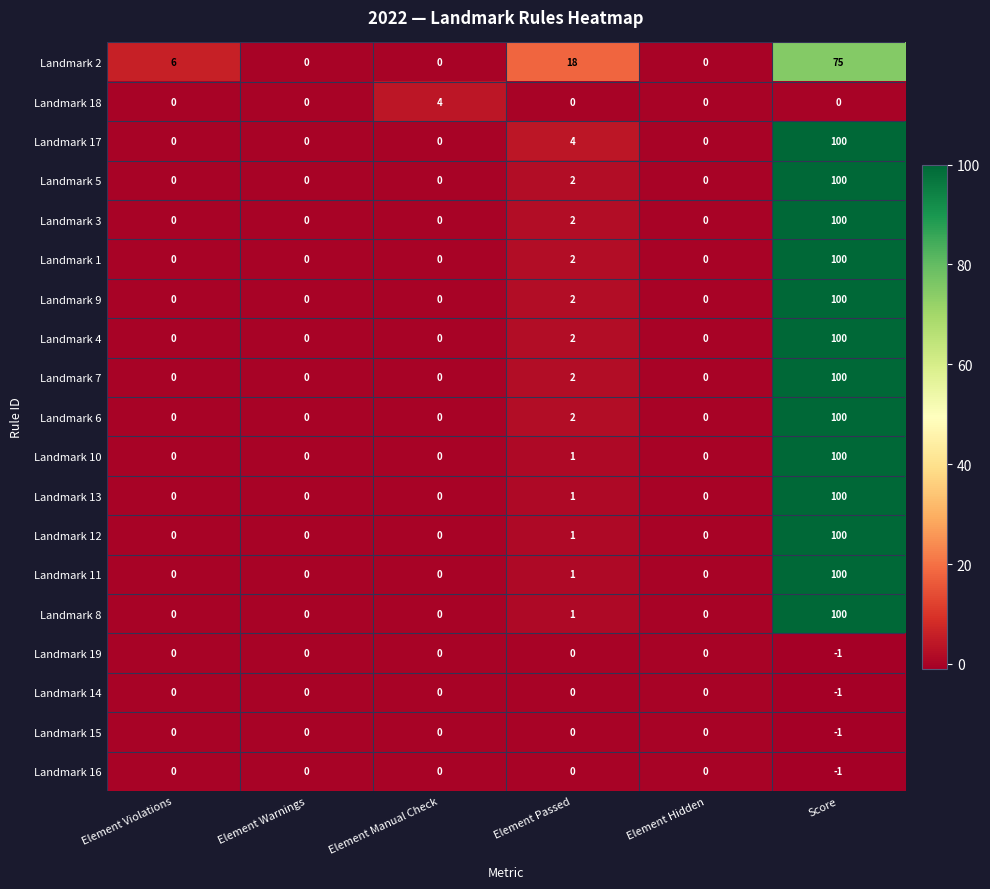

What is the difference between the highest and lowest values at Score?

101